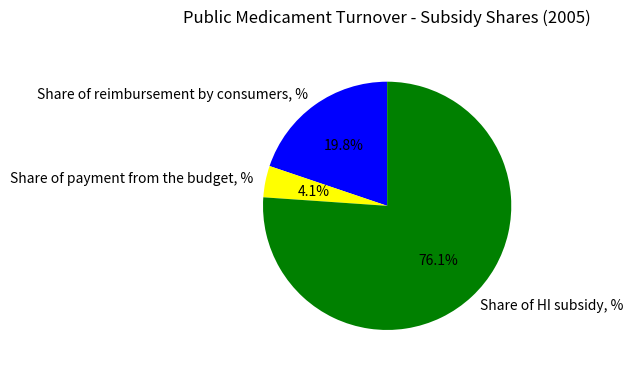

To the nearest percent, what is the difference between the largest and smallest slice percentages?

72%